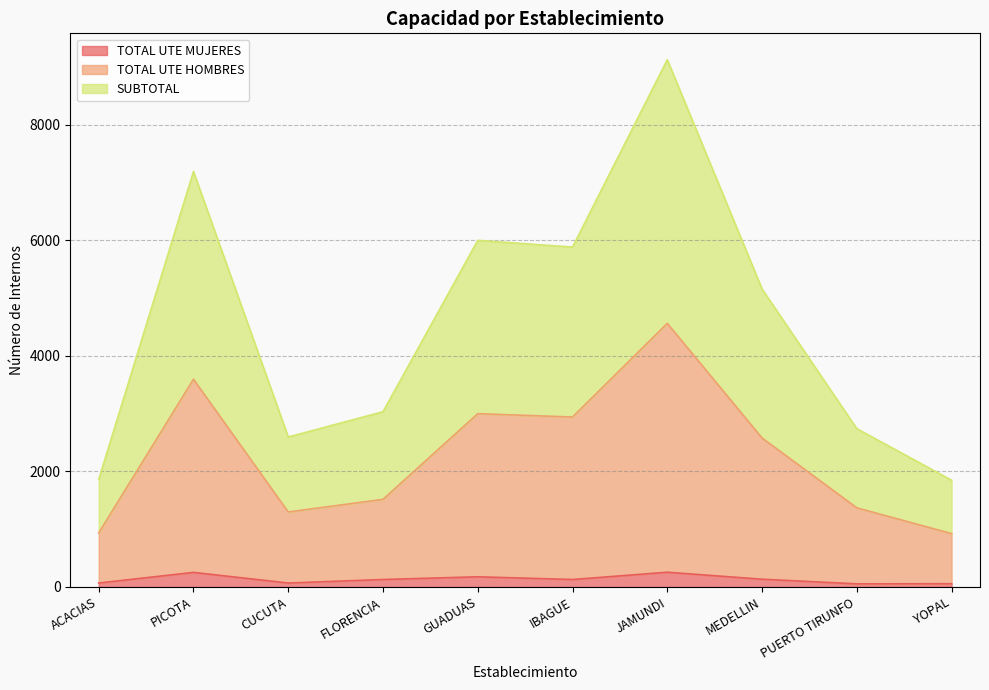

Where is SUBTOTAL nearest to the value 2744?

MEDELLIN